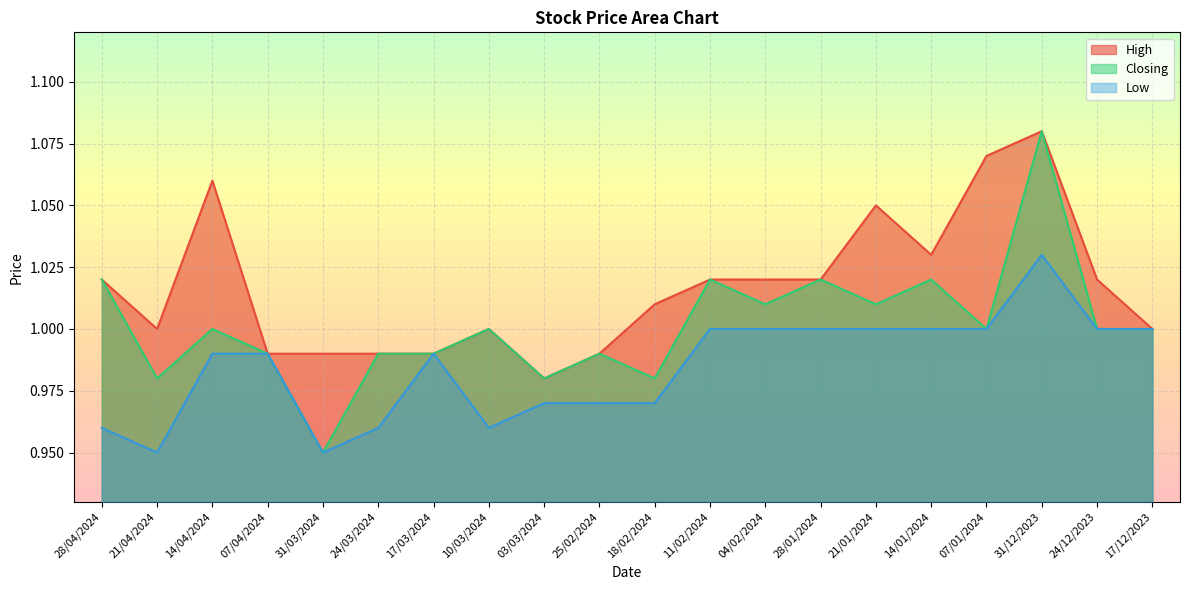

Which has a higher value, 04/02/2024 or 17/12/2023?

04/02/2024